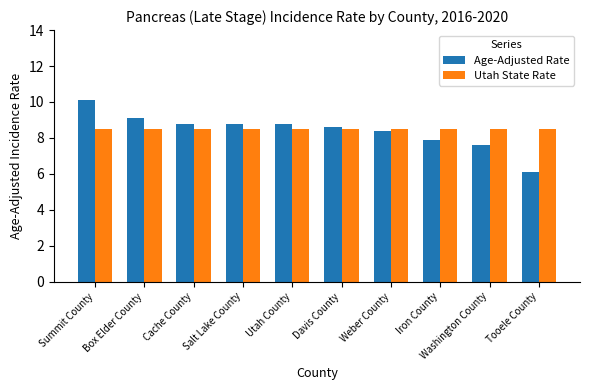

What is the highest value of the Utah State Rate series?

8.5